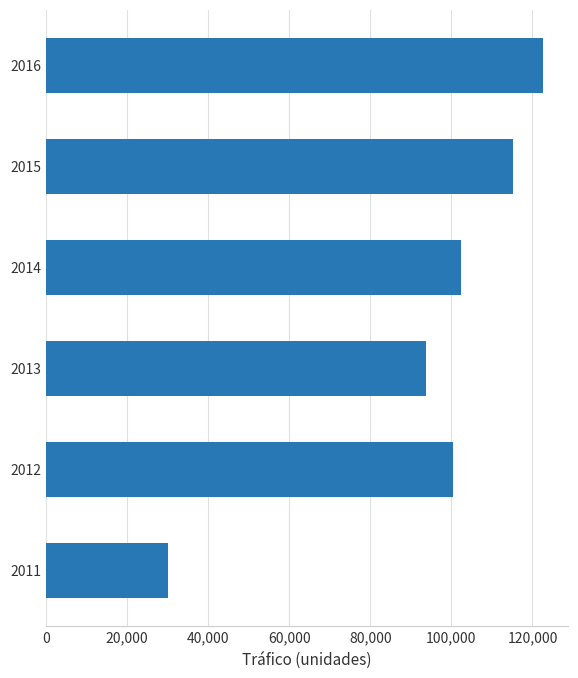

Which category has the highest value across all series?

2016